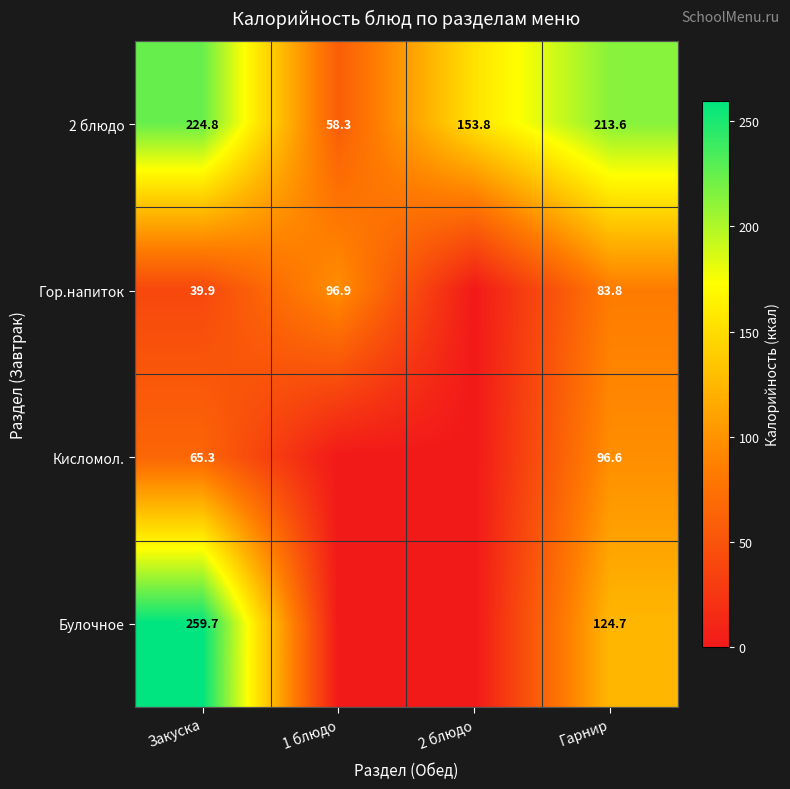

What is the average value of the 2 блюдо series?

162.6